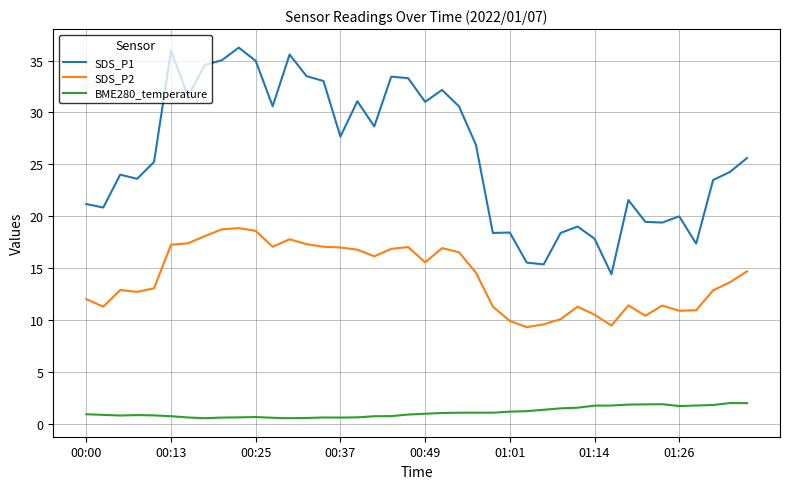

What is the lowest value of the SDS_P2 series?

9.3